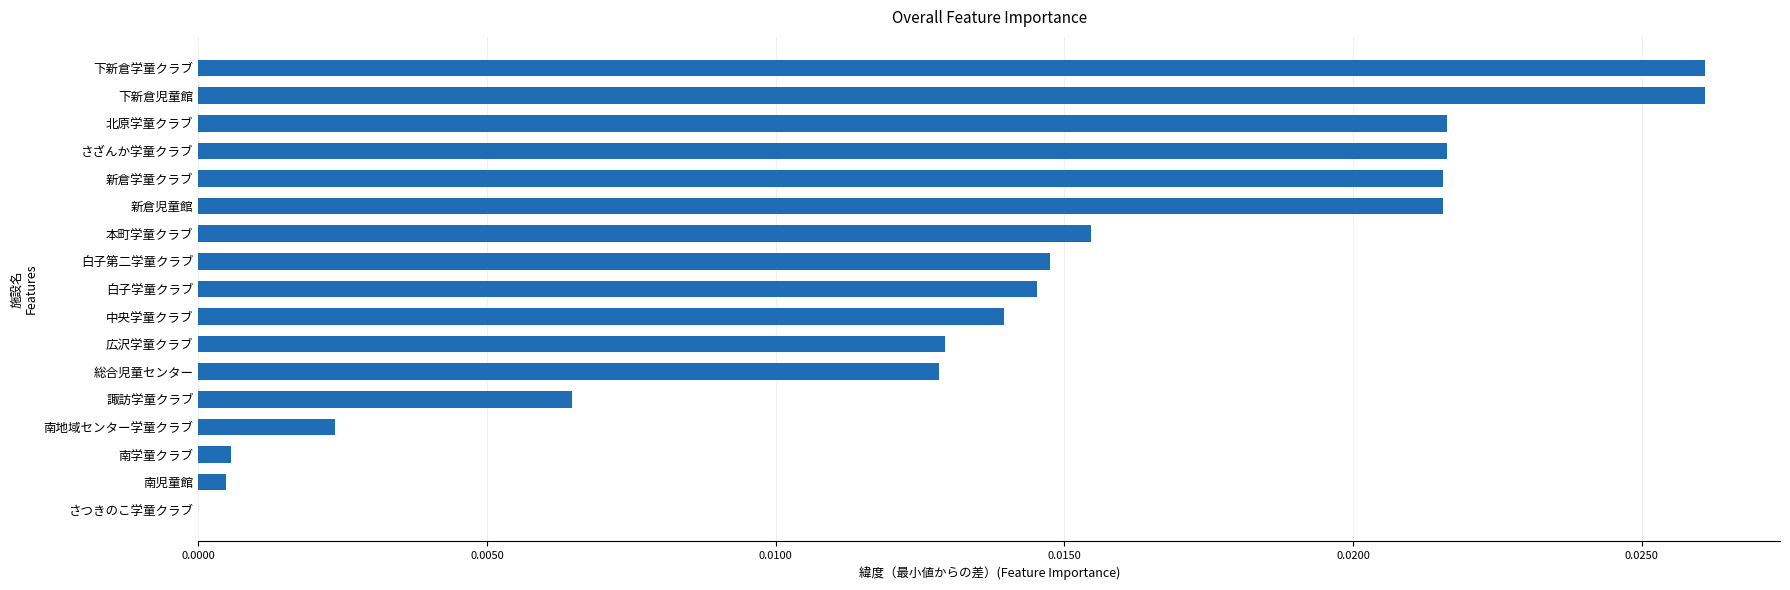

The chart shows a value of 0.0 at 広沢学童クラブ. True or false?

True